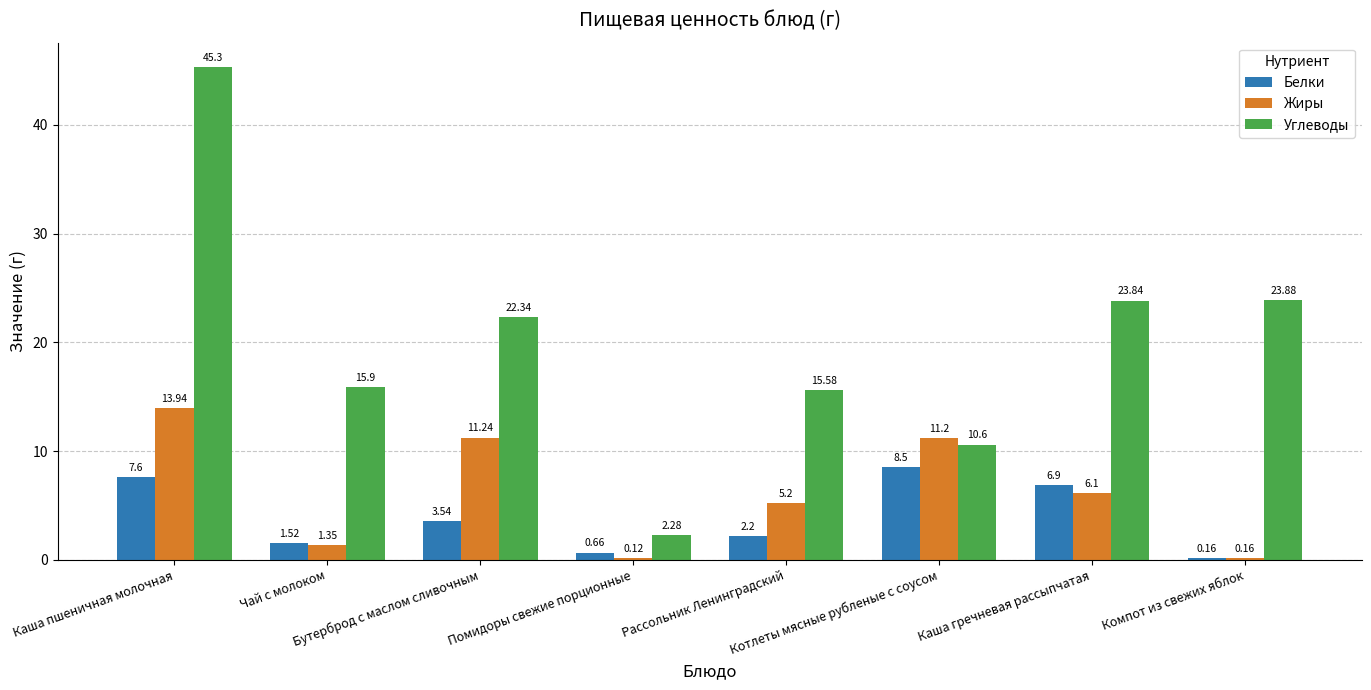

At which label does Углеводы reach its peak?

Каша пшеничная молочная